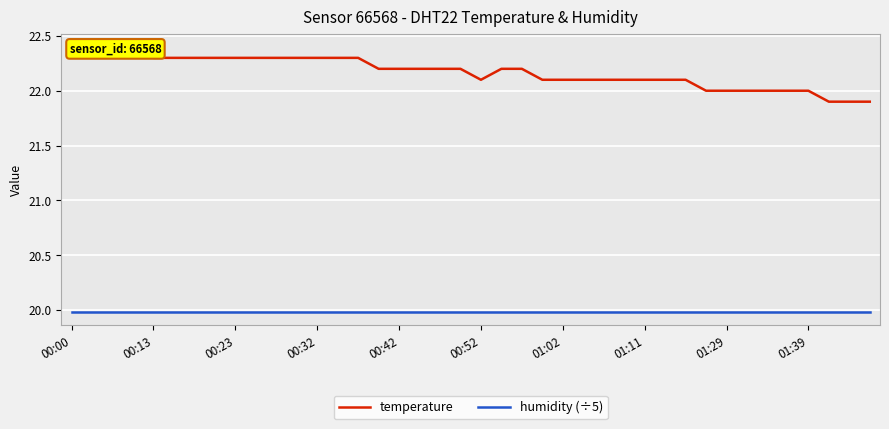

What is the lowest value of the humidity (÷5) series?

20.0